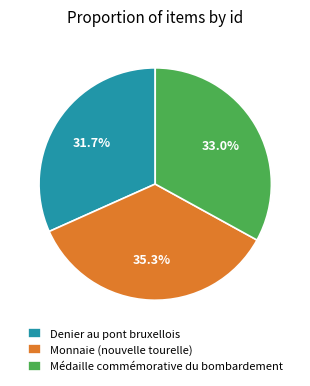

What is the ratio of the value at Médaille commémorative du bombardement to the value at Denier au pont bruxellois?

1.0